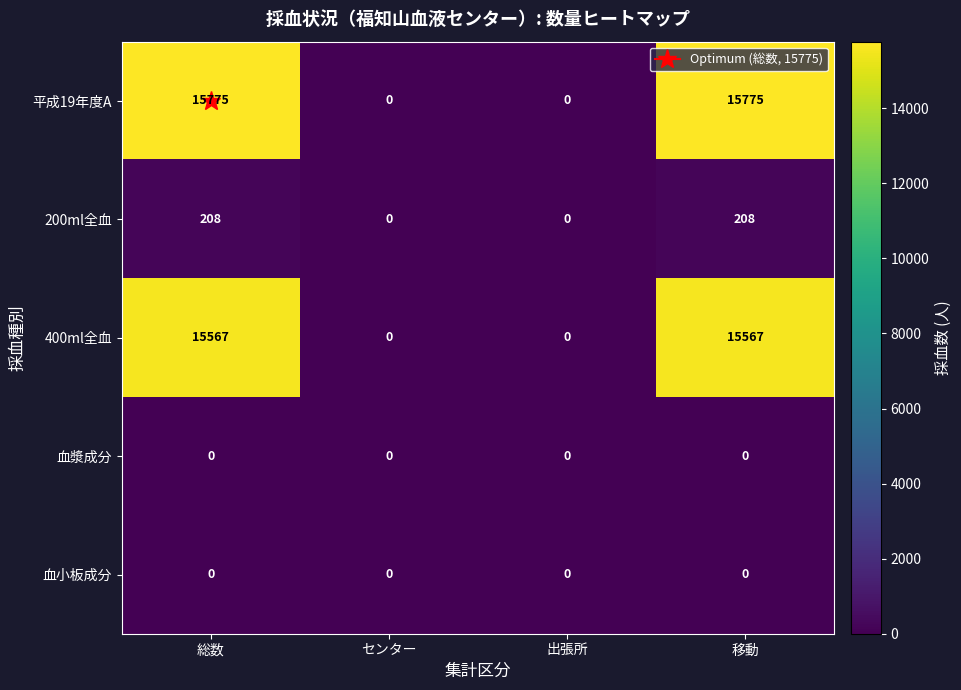

At 出張所, list the series in order from smallest to largest.

平成19年度A, 200ml全血, 400ml全血, 血漿成分, 血小板成分